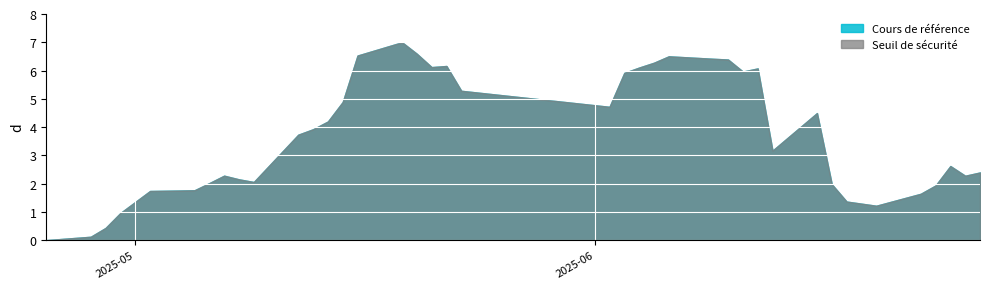

True or false: Cours de référence and Seuil de sécurité intersect in this chart.

False